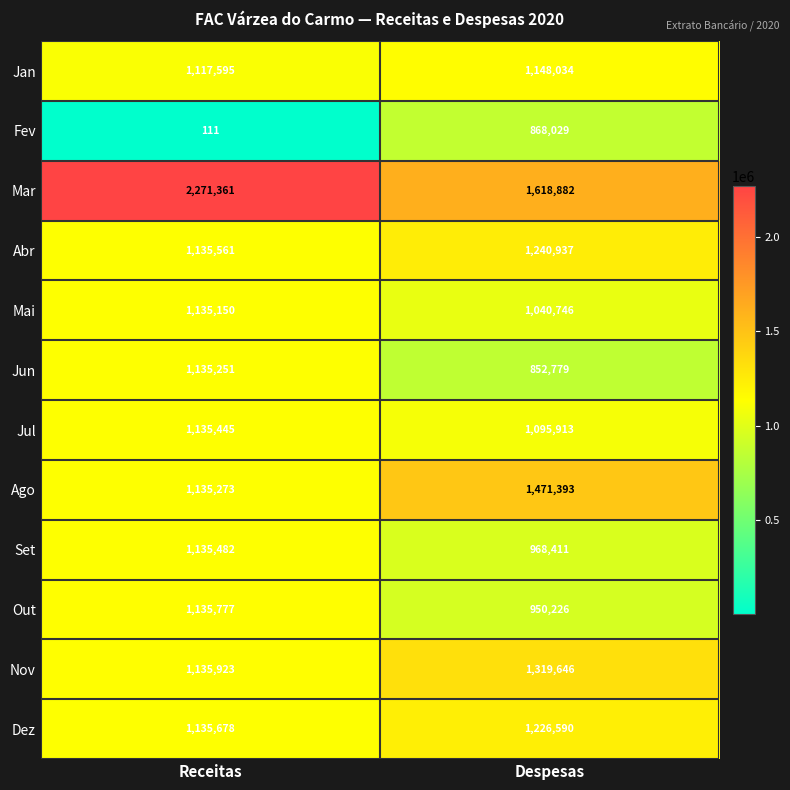

The Out series shows 294775 at Receitas. True or false?

False